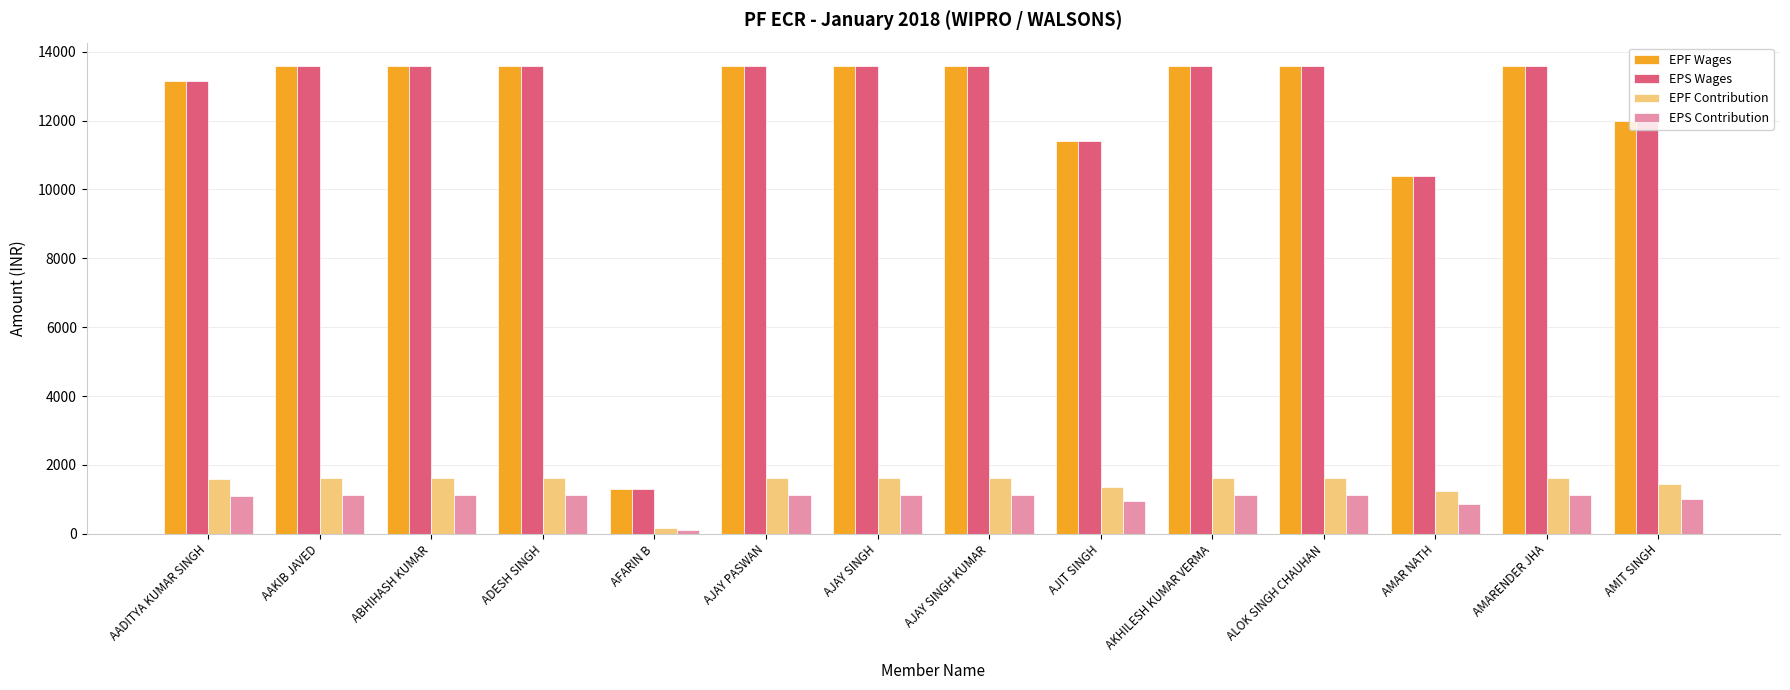

What is the maximum value shown in the chart?

13584